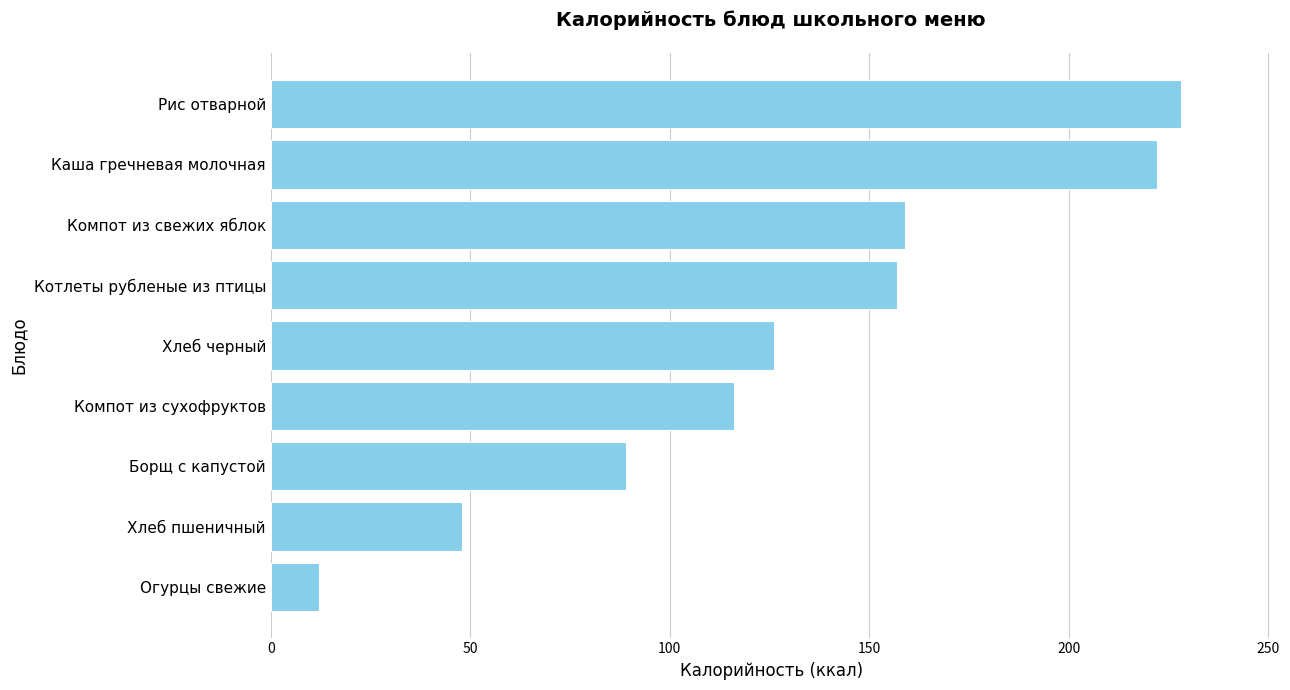

Reading bottom to top, what are all the values shown in this chart?

Огурцы свежие=12	Хлеб пшеничный=48	Борщ с капустой=89	Компот из сухофруктов=116	Хлеб черный=126	Котлеты рубленые из птицы=157	Компот из свежих яблок=159	Каша гречневая молочная=222	Рис отварной=228